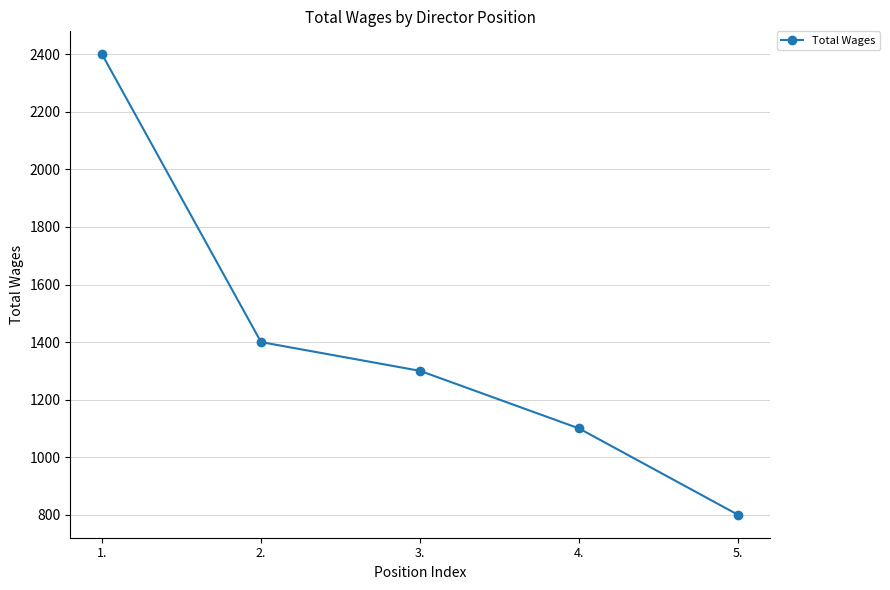

At which label is the value closest to 1600?

2.